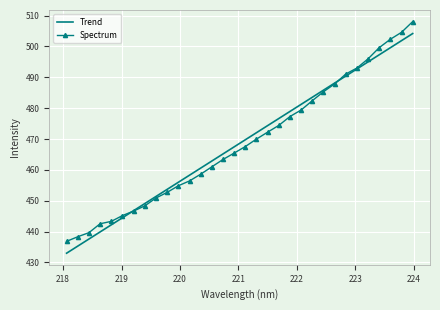

What is the difference between the maximum and second lowest values in the Spectrum series?

69.7